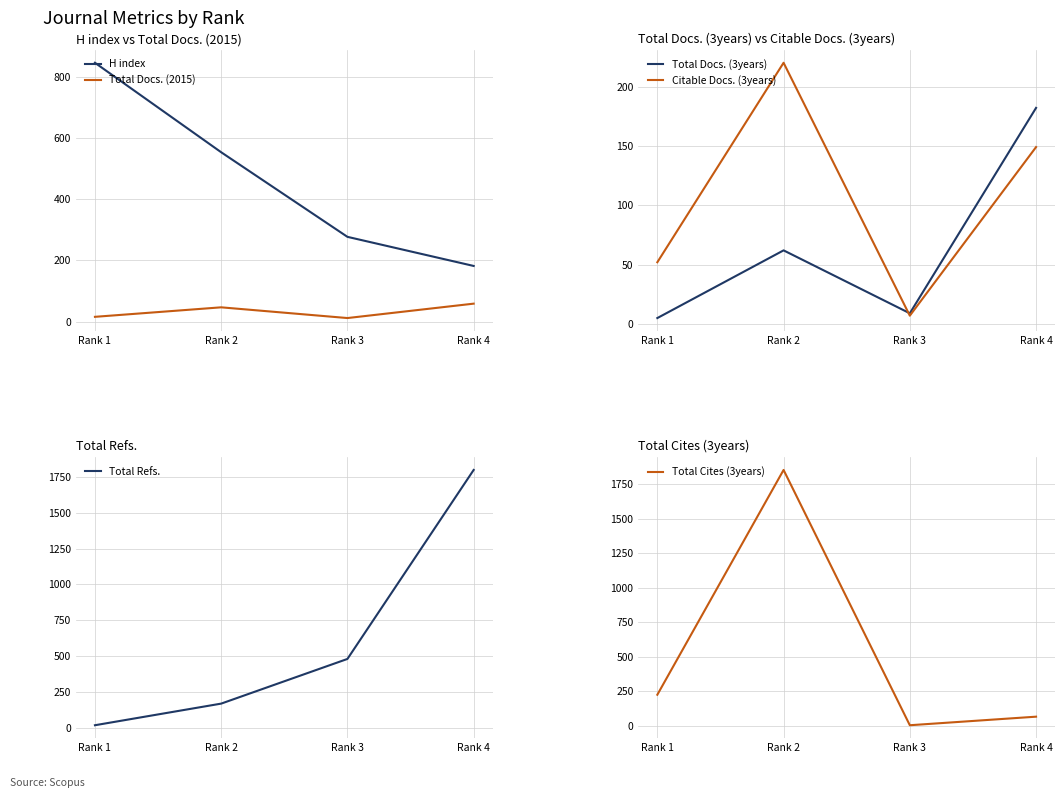

Reading left to right, transcribe all the data shown in this chart.

H index: 845	553	277	182
Total Docs. (2015): 16	47	12	59
Total Docs. (3years): 5	62	9	182
Citable Docs. (3years): 52	220	7	149
Total Refs.: 17	168	480	1800
Total Cites (3years): 225	1853	4	66